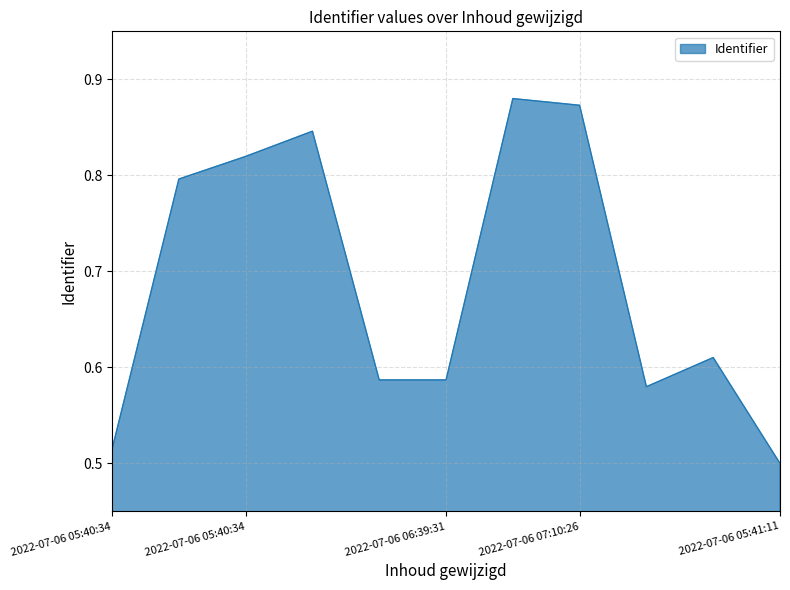

Where is the first local maximum?

2022-07-06 05:43:40